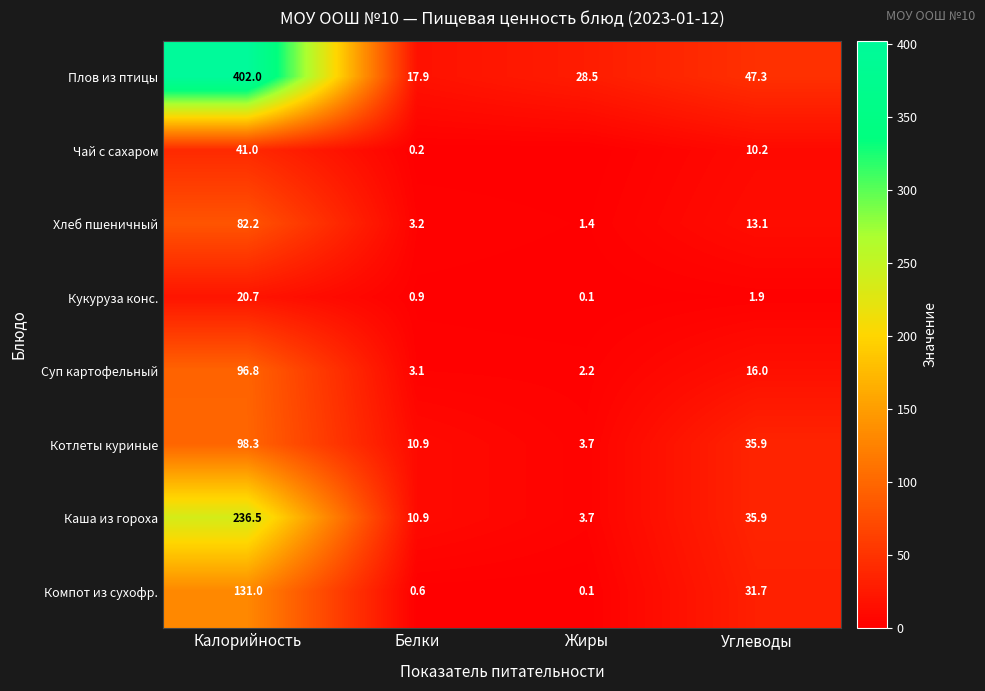

True or false: Суп картофельный has a value of 3.1 at Белки.

True